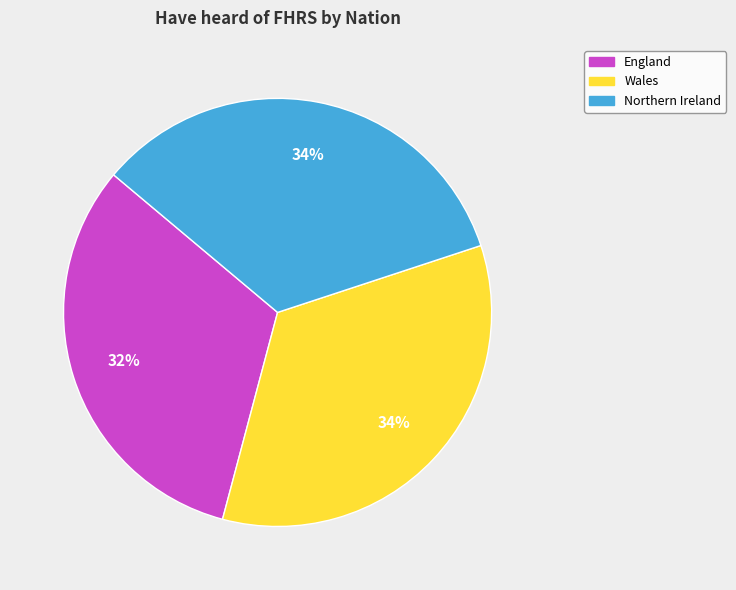

Approximately how many times larger is the value at Wales compared to England?

1.1